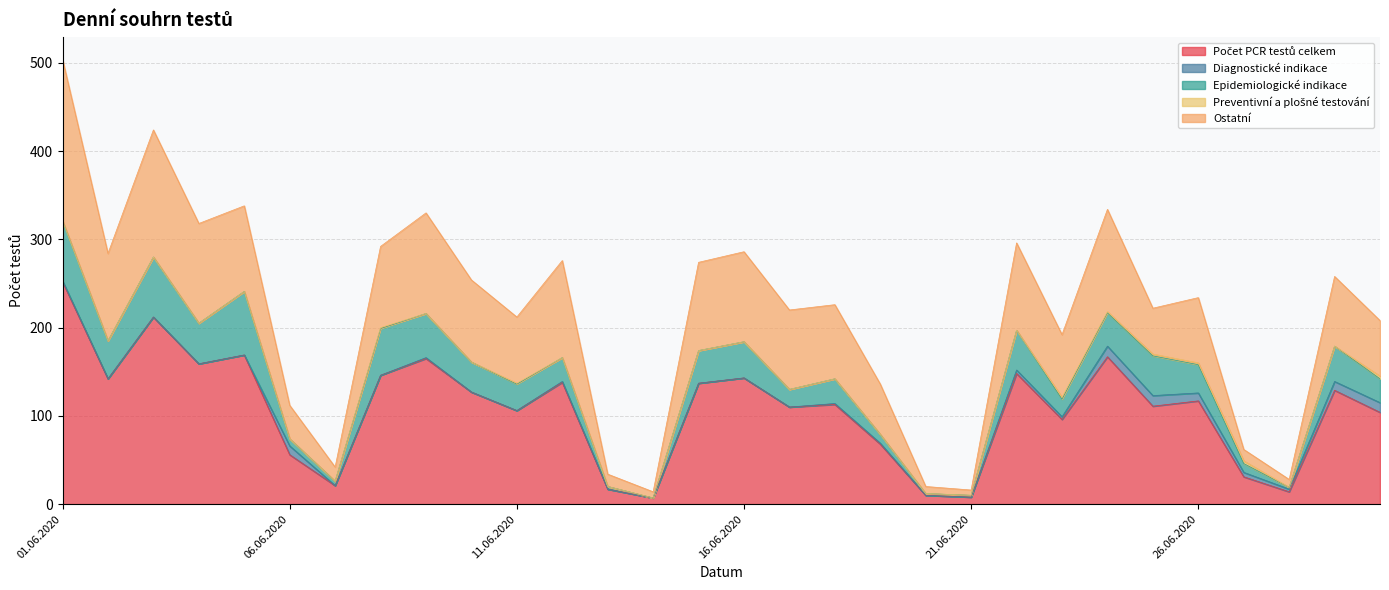

Reading left to right, list all the values displayed in this chart.

Počet PCR testů celkem: 252	142	212	159	169	56	21	146	165	127	106	138	17	7	137	143	110	113	68	10	8	148	96	167	111	117	31	14	129	104
Diagnostické indikace: 1	0	0	0	0	10	0	0	1	0	0	1	0	0	0	0	0	1	1	0	0	4	3	12	12	9	5	3	10	11
Epidemiologické indikace: 68	43	68	46	72	8	5	53	50	34	30	27	3	0	37	41	20	28	10	2	2	45	20	38	45	32	10	2	40	27
Preventivní a plošné testování: 0	0	0	0	0	0	0	1	0	0	1	0	0	0	0	0	0	0	0	0	0	0	2	1	2	2	3	0	0	3
Ostatní: 183	99	144	113	97	38	16	92	114	93	75	110	14	7	100	102	90	84	57	8	6	99	71	116	52	74	13	9	79	63